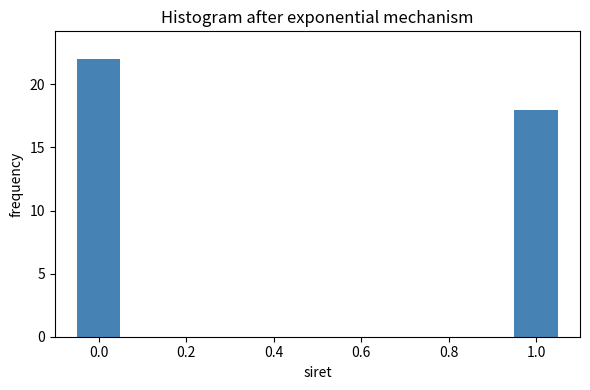

Reading left to right, list all the values displayed in this chart.

0.0=22	1.0=18